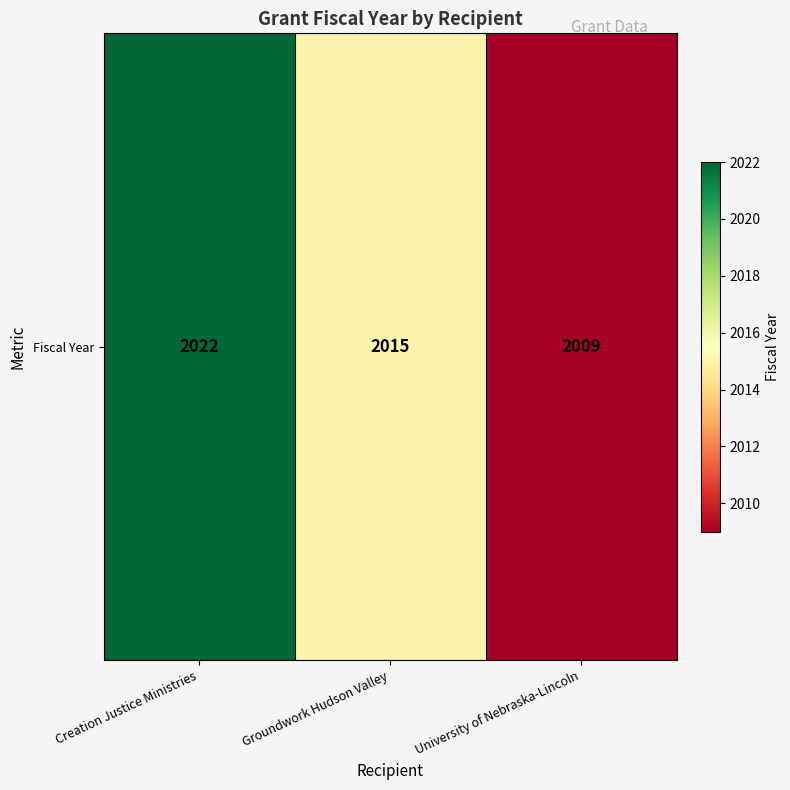

Is it true that the value at Groundwork Hudson Valley is 2015?

True